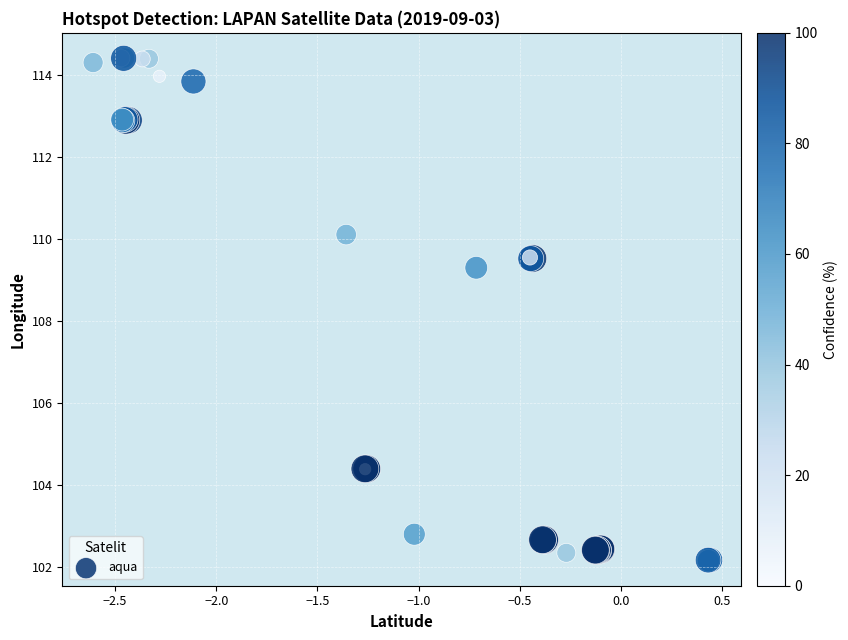

What Y value in the scatter plot is closest to 108?

109.3